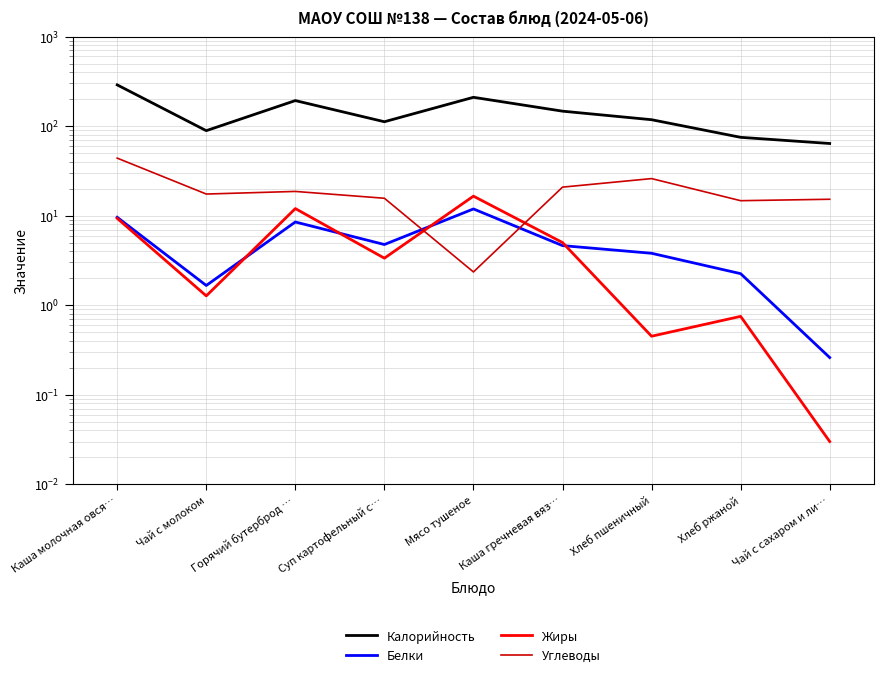

Reading right to left, transcribe all the data shown in this chart.

Калорийность: Чай с сахаром и ли…=64.0	Хлеб ржаной=75.0	Хлеб пшеничный=118.0	Каша гречневая вяз…=147.0	Мясо тушеное=210.0	Суп картофельный с…=112.0	Горячий бутерброд …=193.0	Чай с молоком=89.0	Каша молочная овся…=289.0
Белки: Чай с сахаром и ли…=0.3	Хлеб ржаной=2.2	Хлеб пшеничный=3.8	Каша гречневая вяз…=4.6	Мясо тушеное=11.9	Суп картофельный с…=4.8	Горячий бутерброд …=8.5	Чай с молоком=1.7	Каша молочная овся…=9.6
Жиры: Чай с сахаром и ли…=0.0	Хлеб ржаной=0.8	Хлеб пшеничный=0.5	Каша гречневая вяз…=5.0	Мясо тушеное=16.5	Суп картофельный с…=3.4	Горячий бутерброд …=12.0	Чай с молоком=1.3	Каша молочная овся…=9.3
Углеводы: Чай с сахаром и ли…=15.2	Хлеб ржаной=14.7	Хлеб пшеничный=25.9	Каша гречневая вяз…=20.8	Мясо тушеное=2.4	Суп картофельный с…=15.7	Горячий бутерброд …=18.6	Чай с молоком=17.4	Каша молочная овся…=43.9